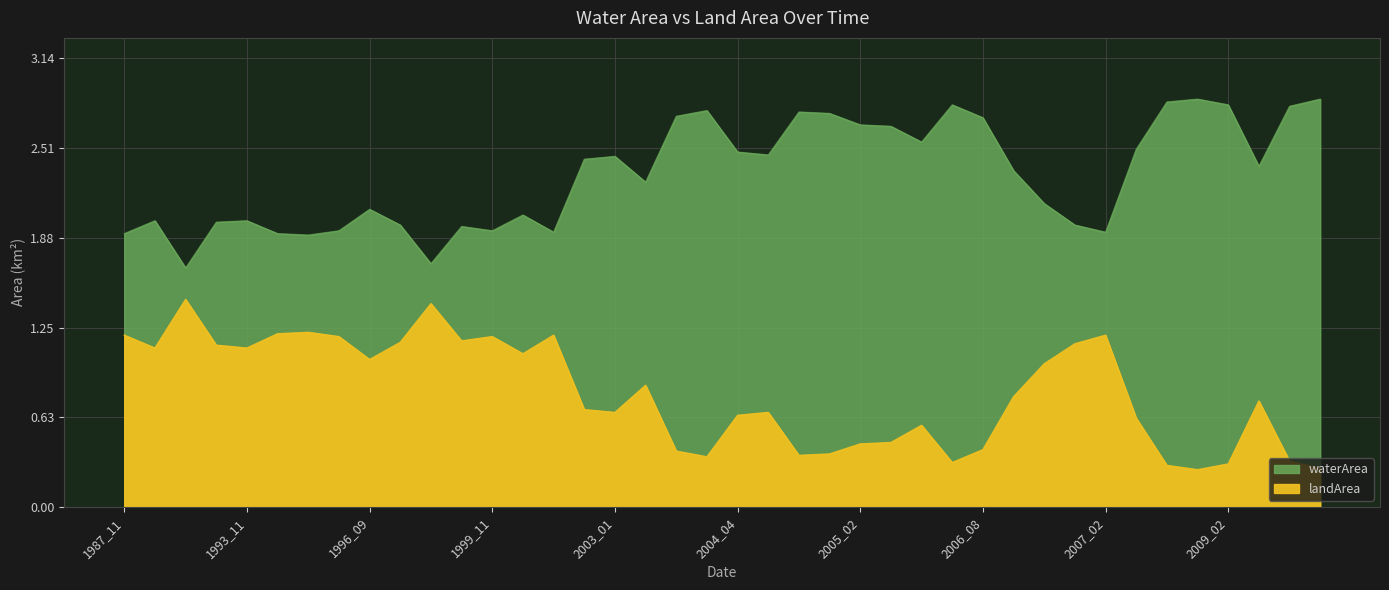

Reading right to left, extract all data points from this chart.

waterArea: 2010_12=2.9	2010_11=2.8	2010_01=2.4	2009_02=2.8	2009_01=2.9	2008_12=2.8	2007_09=2.5	2007_02=1.9	2007_01=2.0	2006_12=2.1	2006_11=2.4	2006_08=2.7	2006_02=2.8	2005_04=2.5	2005_03=2.7	2005_02=2.7	2005_01=2.8	2004_12=2.8	2004_08=2.5	2004_04=2.5	2004_01=2.8	2003_11=2.7	2003_02=2.3	2003_01=2.5	2002_02=2.4	2000_12=1.9	2000_09=2.0	1999_11=1.9	1999_01=2.0	1997_12=1.7	1996_10=2.0	1996_09=2.1	1996_01=1.9	1995_12=1.9	1994_01=1.9	1993_11=2.0	1993_02=2.0	1988_11=1.7	1988_01=2.0	1987_11=1.9
landArea: 2010_12=0.3	2010_11=0.3	2010_01=0.7	2009_02=0.3	2009_01=0.3	2008_12=0.3	2007_09=0.6	2007_02=1.2	2007_01=1.1	2006_12=1.0	2006_11=0.8	2006_08=0.4	2006_02=0.3	2005_04=0.6	2005_03=0.5	2005_02=0.4	2005_01=0.4	2004_12=0.4	2004_08=0.7	2004_04=0.6	2004_01=0.3	2003_11=0.4	2003_02=0.8	2003_01=0.7	2002_02=0.7	2000_12=1.2	2000_09=1.1	1999_11=1.2	1999_01=1.2	1997_12=1.4	1996_10=1.1	1996_09=1.0	1996_01=1.2	1995_12=1.2	1994_01=1.2	1993_11=1.1	1993_02=1.1	1988_11=1.4	1988_01=1.1	1987_11=1.2